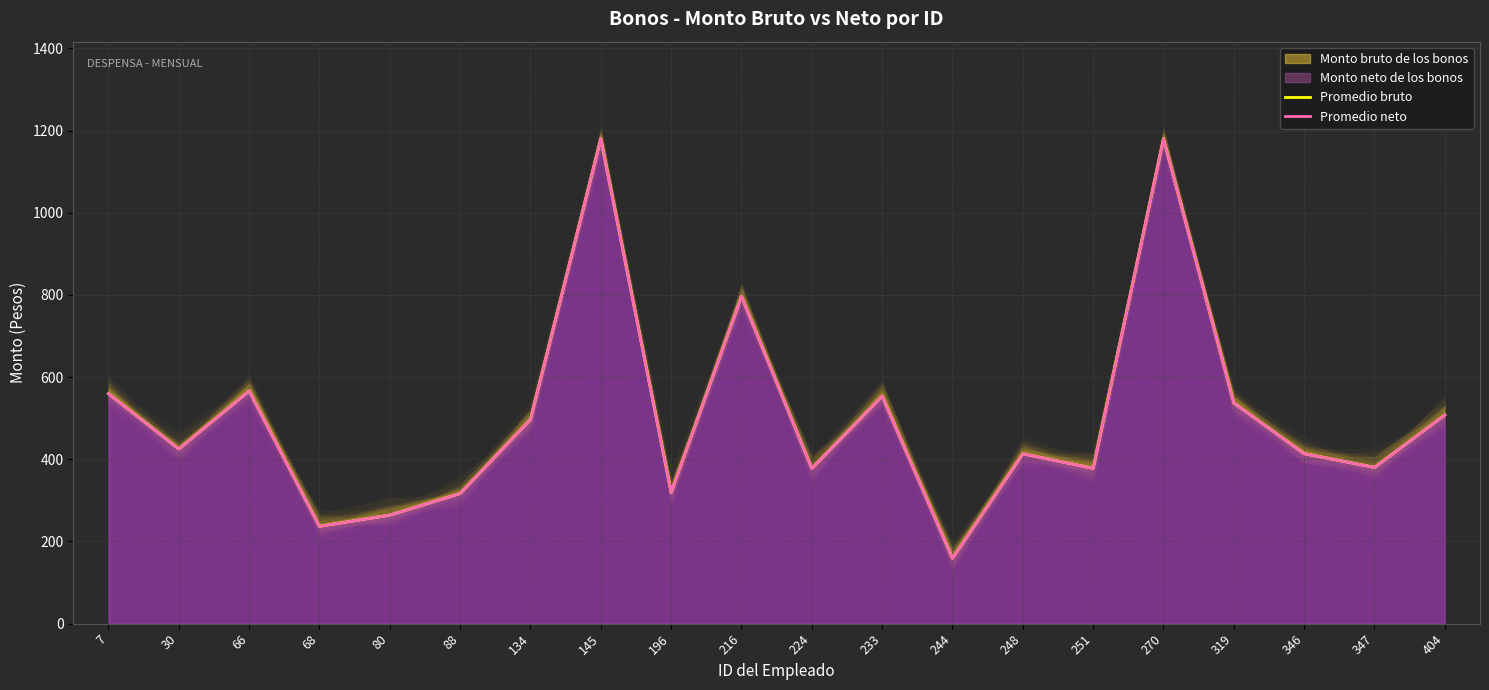

What is the total value across all series at 270?

2360.6